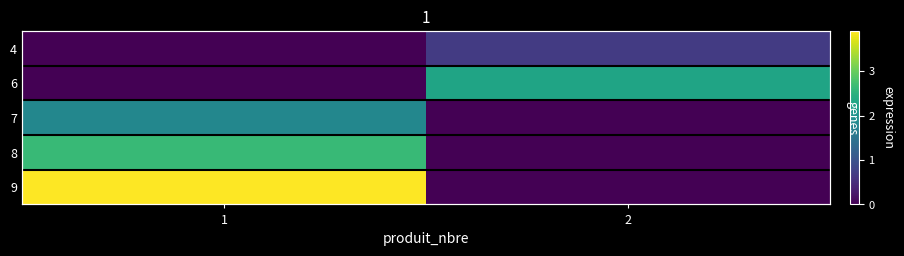

What is the sum of all 9 values?

3.9